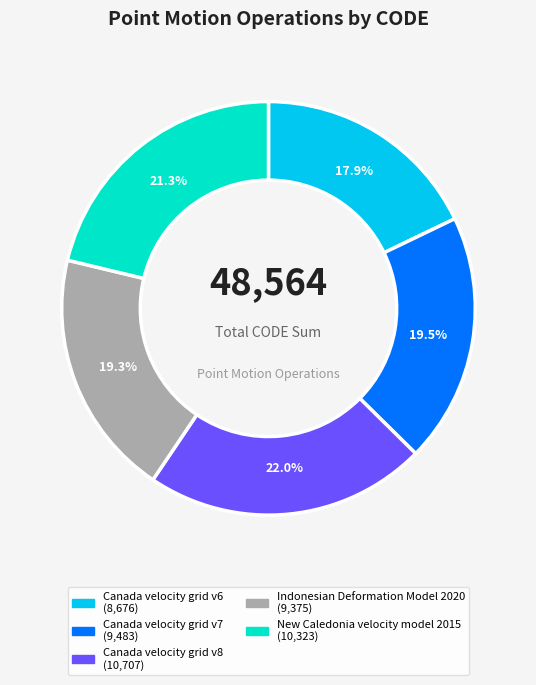

Is it true that Canada velocity grid v7 is 9% of the pie?

False